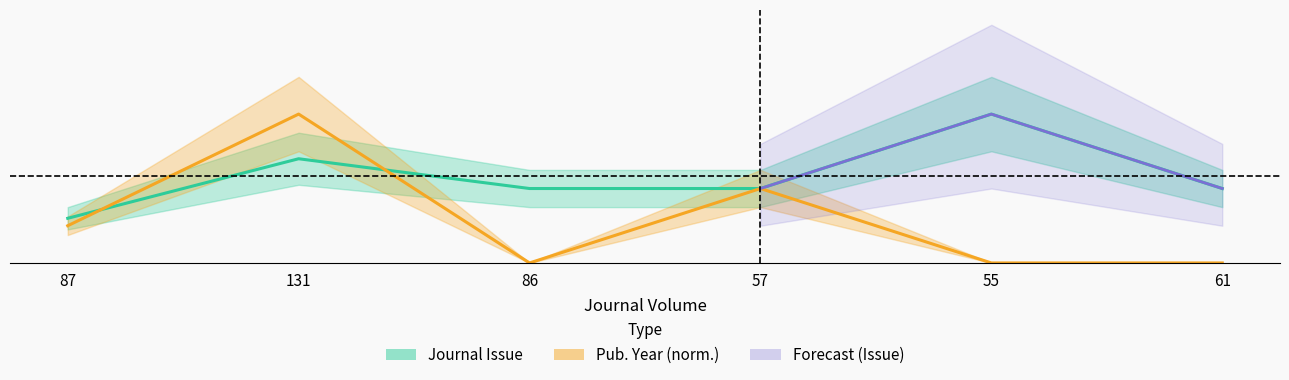

Reading left to right, what are all the values shown in this chart?

Journal Issue: 87=3.0	131=7.0	86=5.0	57=5.0	55=10.0	61=5.0
Publication Year: 87=2.5	131=10.0	86=0.0	57=5.0	55=0.0	61=0.0